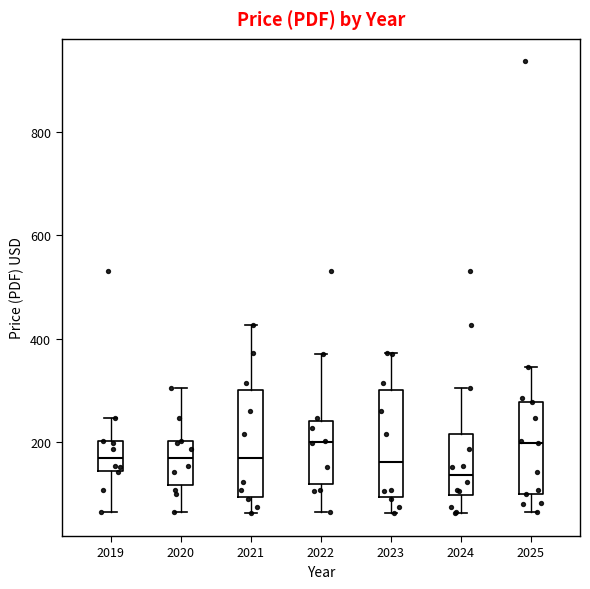

Reading left to right, transcribe this box plot: for each box, give where its median line is, the range the box spans, and where its two whiskers end, as read against the y-axis. The values are not printed on the chart, so give them approximately, as read against the axis.

2019: median 160, box 140 to 200, whiskers 60 to 240
2020: median 160, box 120 to 200, whiskers 60 to 300
2021: median 160, box 100 to 300, whiskers 60 to 420
2022: median 200, box 120 to 240, whiskers 60 to 380
2023: median 160, box 100 to 300, whiskers 60 to 380
2024: median 140, box 100 to 220, whiskers 60 to 300
2025: median 200, box 100 to 280, whiskers 60 to 340